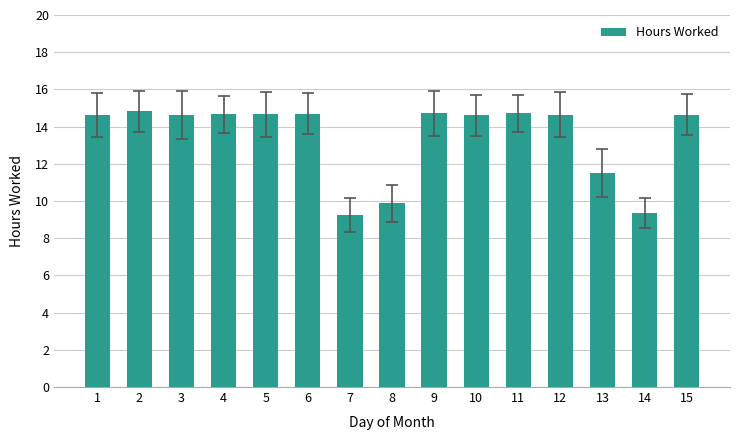

How many distinct data groups are displayed?

1